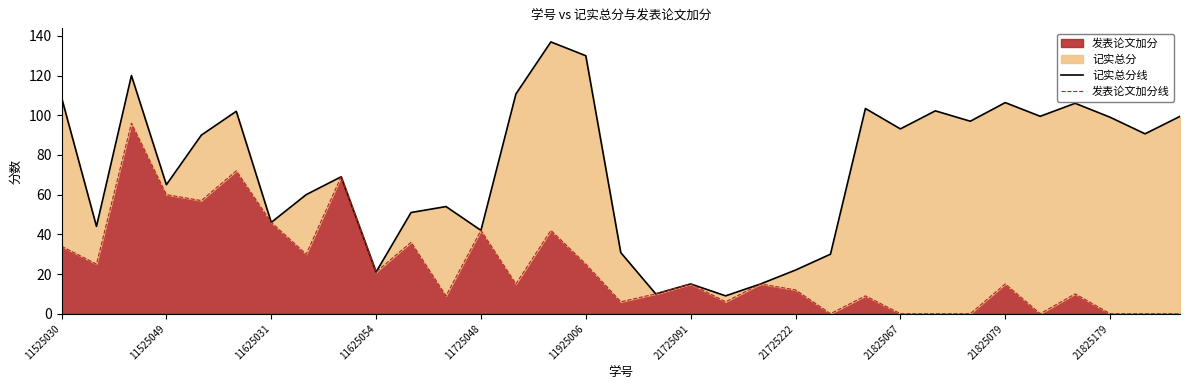

How many lines are shown in the chart?

2